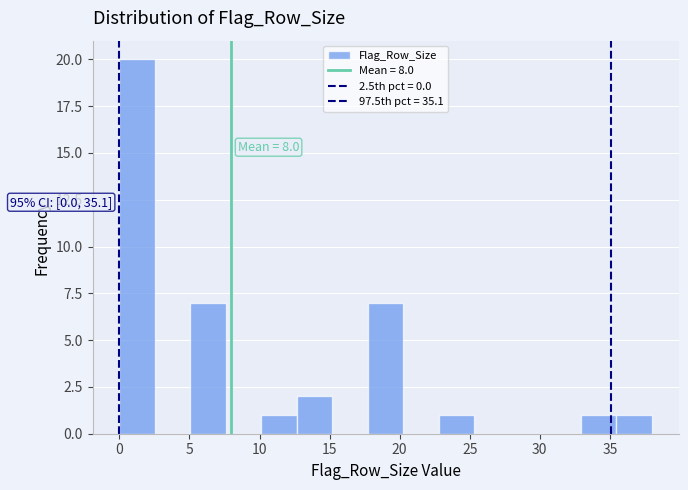

Over which range of the x-axis is the bar tallest?

0.0 to 2.5